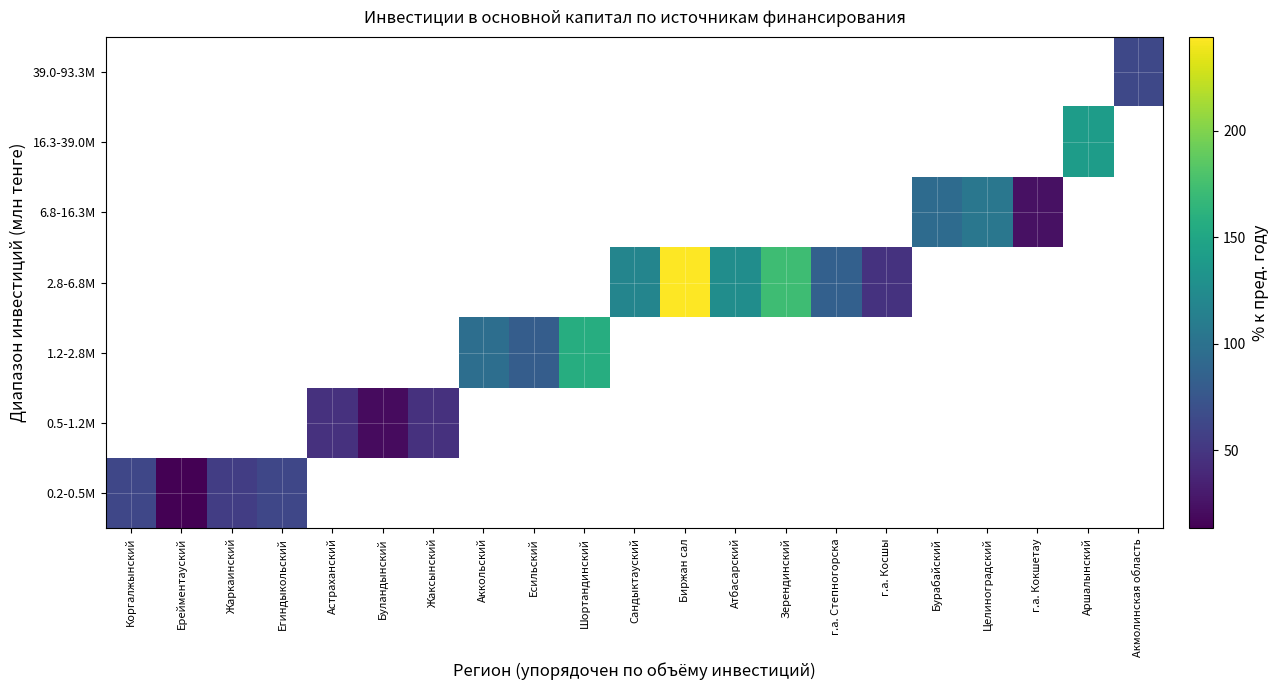

What is the maximum value shown in the chart?

244.0